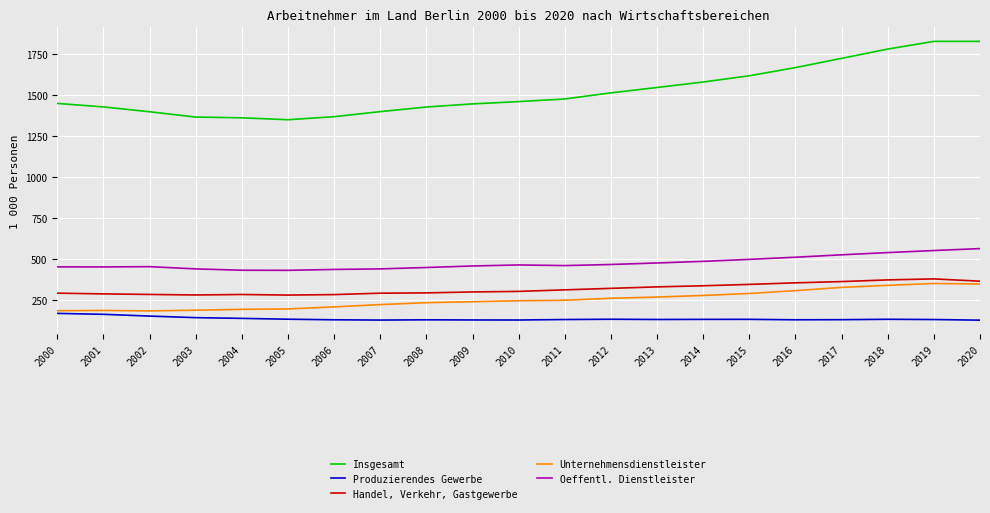

What is the difference between the highest and lowest values at 2012?

1378.8